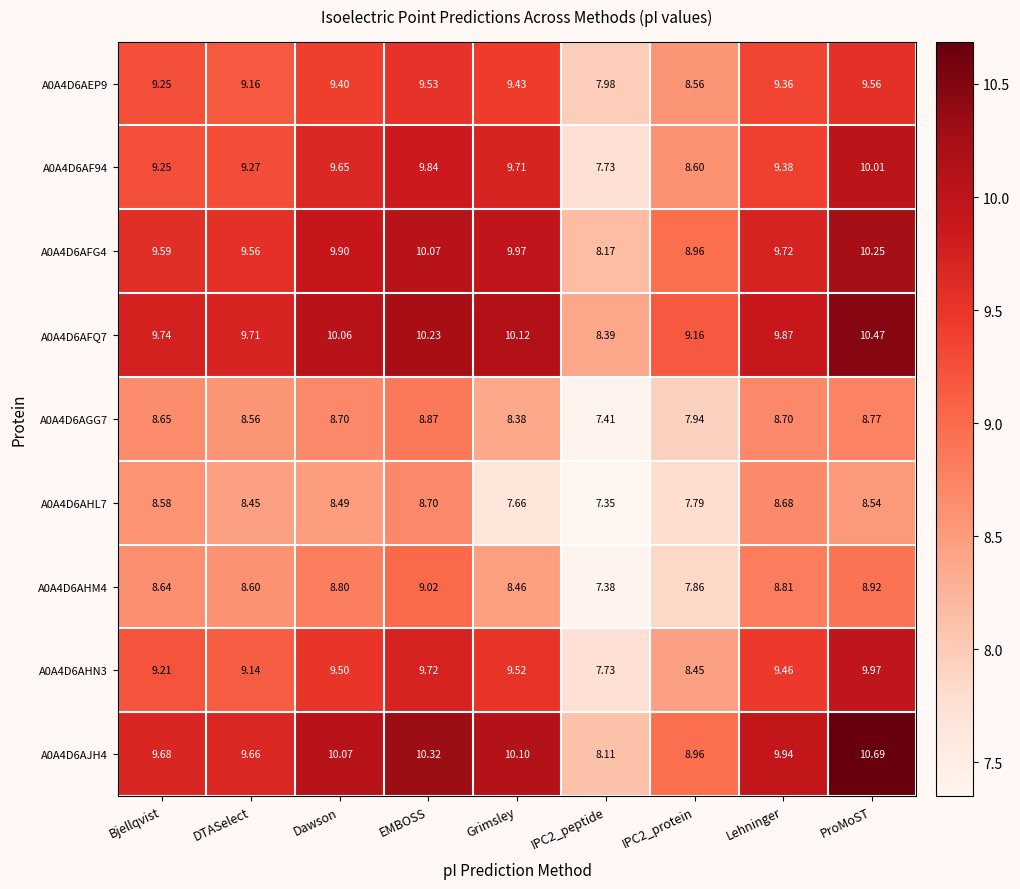

Where does the A0A4D6AJH4 series first go above 9?

Bjellqvist